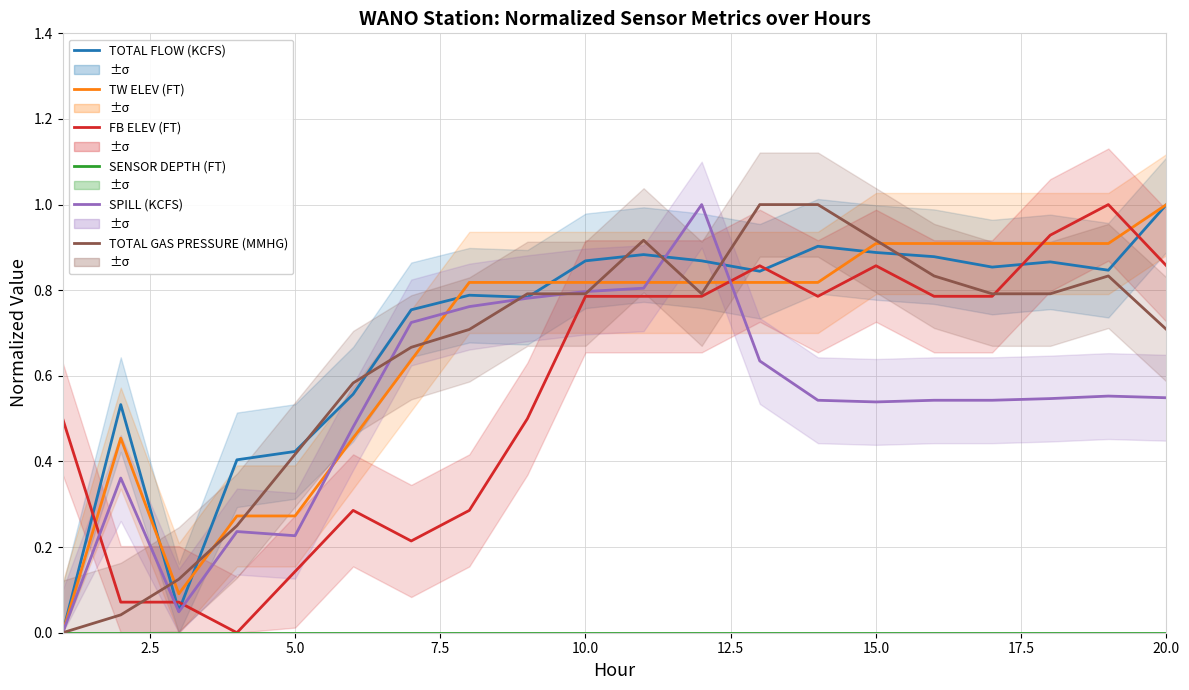

Which series has the largest total across all categories?

TOTAL FLOW (KCFS)